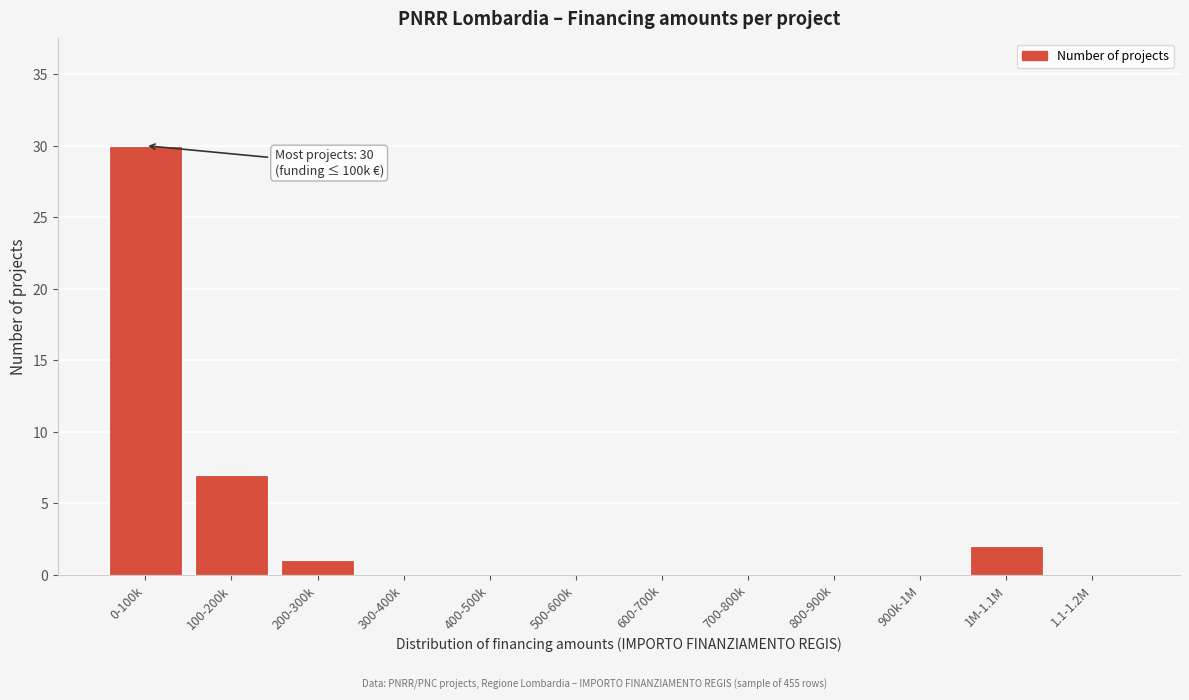

Reading left to right, what are all the values shown in this chart?

0-100k=30	100-200k=7	200-300k=1	300-400k=0	400-500k=0	500-600k=0	600-700k=0	700-800k=0	800-900k=0	900k-1M=0	1M-1.1M=2	1.1-1.2M=0